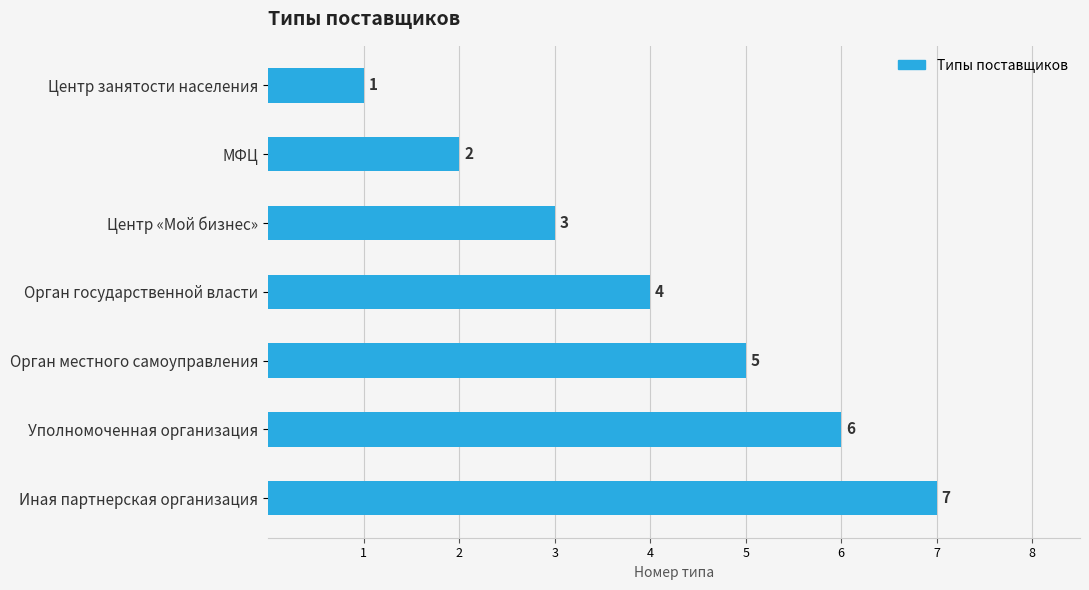

True or false: the data shows 1 at Центр занятости населения.

True